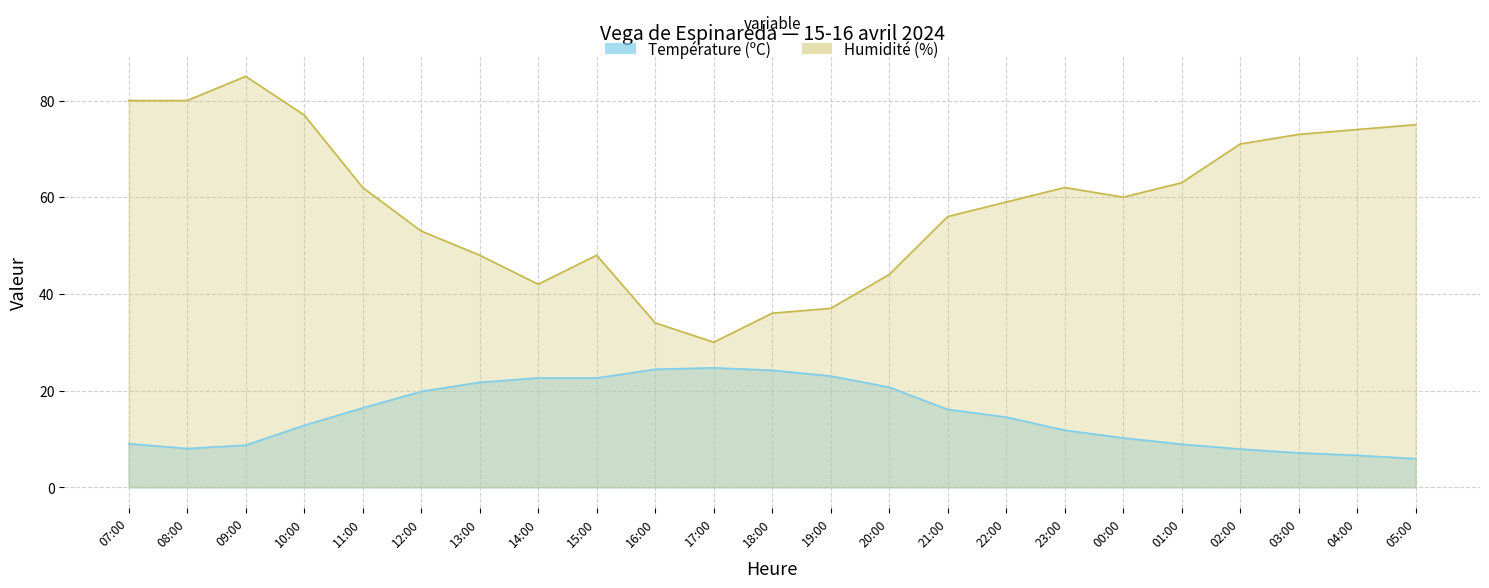

Between 13:00 and 21:00, which series saw the biggest shift?

Humidité (%)